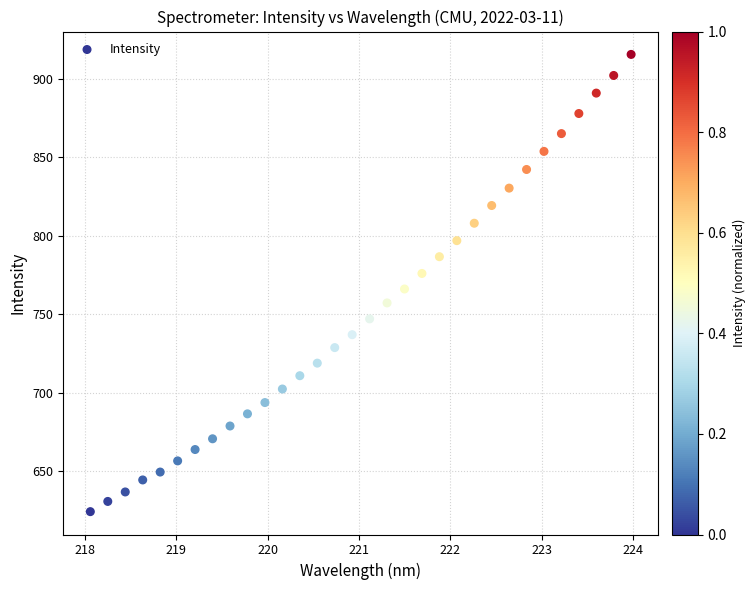

What is the range of Y values (max minus min)?

291.3